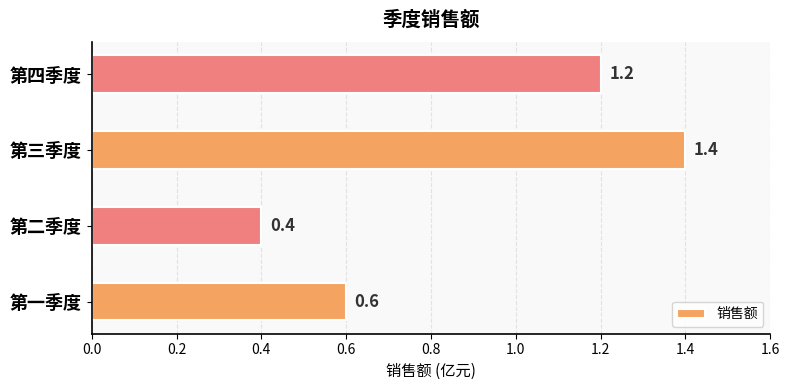

The value at 第二季度 is 0.4. True or false?

True